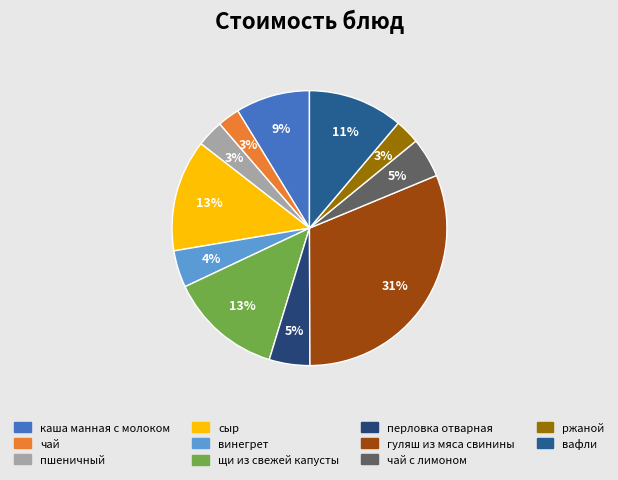

How many slices are in this pie chart?

11